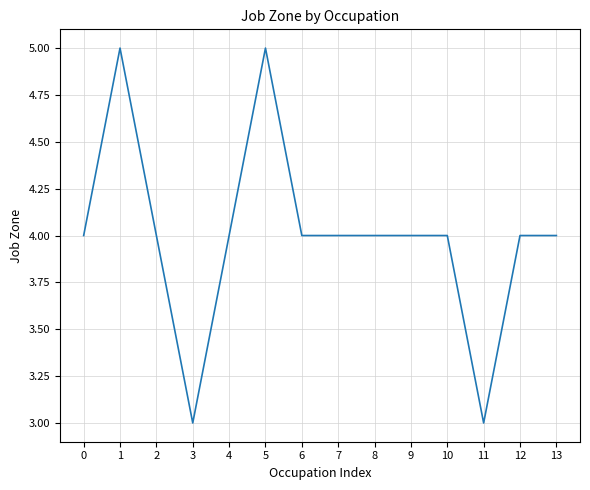

Read the value at 8.

4